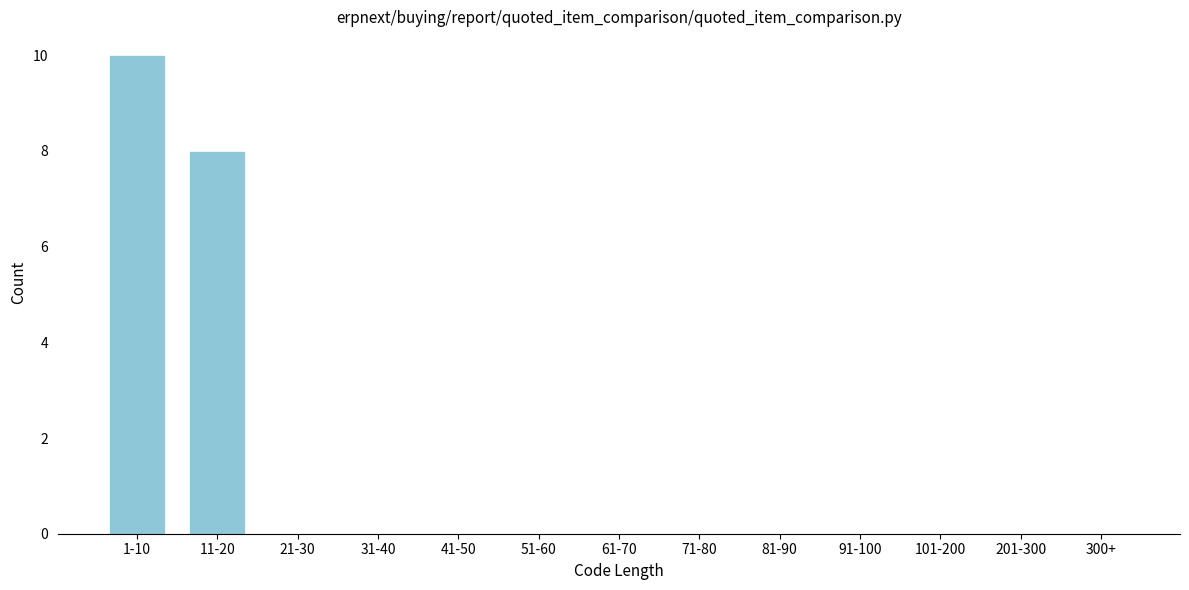

Reading left to right, list all the values displayed in this chart.

1-10=10	11-20=8	21-30=0	31-40=0	41-50=0	51-60=0	61-70=0	71-80=0	81-90=0	91-100=0	101-200=0	201-300=0	300+=0